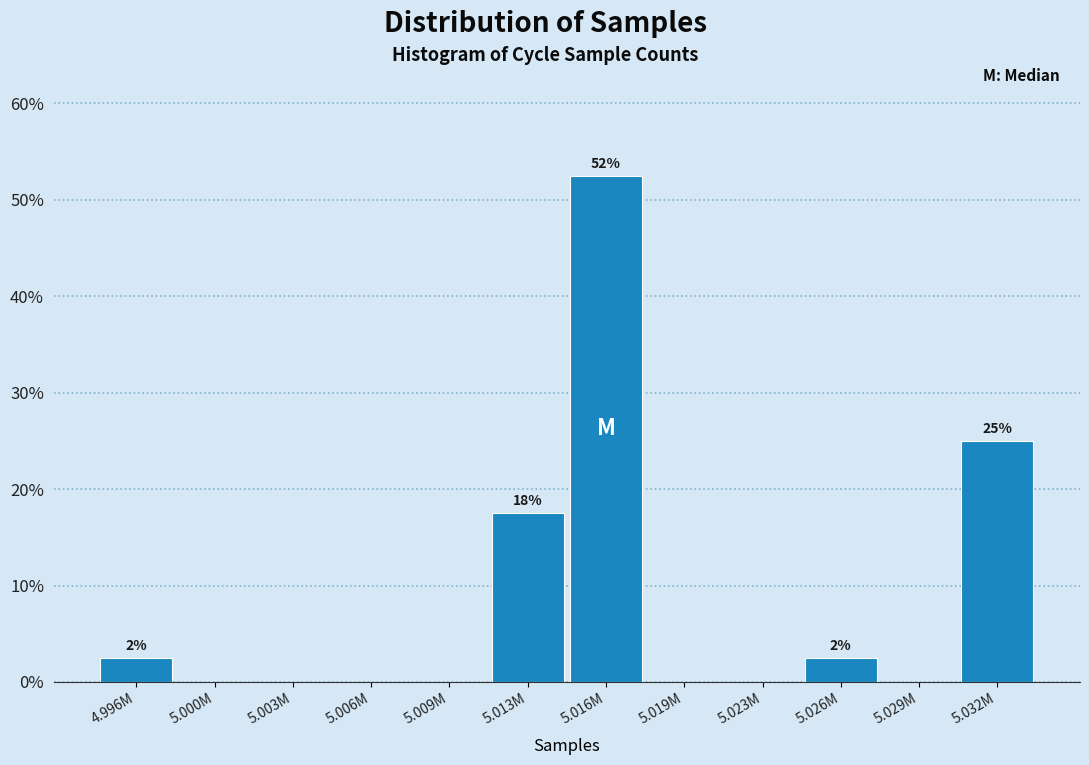

Reading left to right, transcribe all the data shown in this chart.

4.996M=2.5	5.000M=0.0	5.003M=0.0	5.006M=0.0	5.009M=0.0	5.013M=17.5	5.016M=52.5	5.019M=0.0	5.023M=0.0	5.026M=2.5	5.029M=0.0	5.032M=25.0